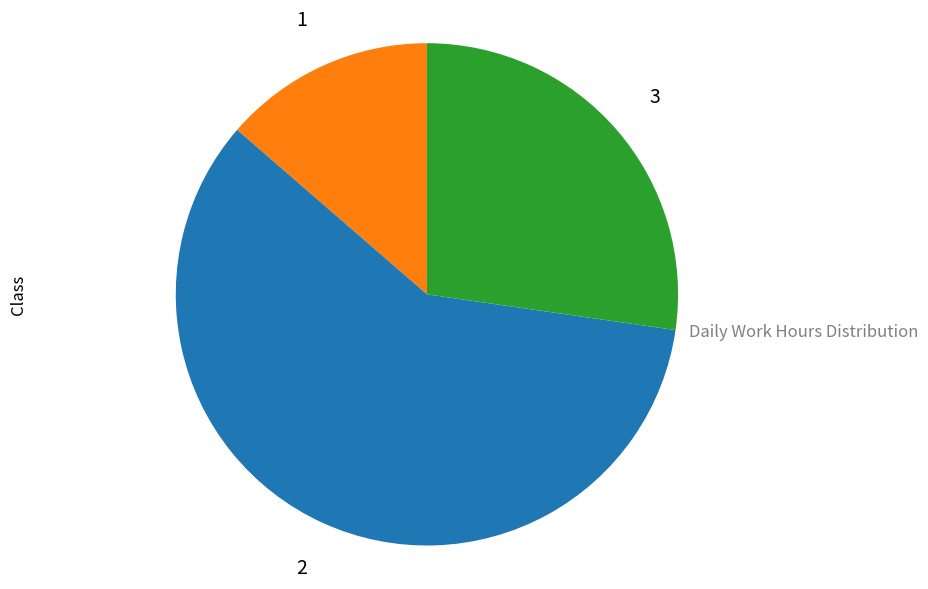

Is there any slice that represents more than half of the pie?

Yes